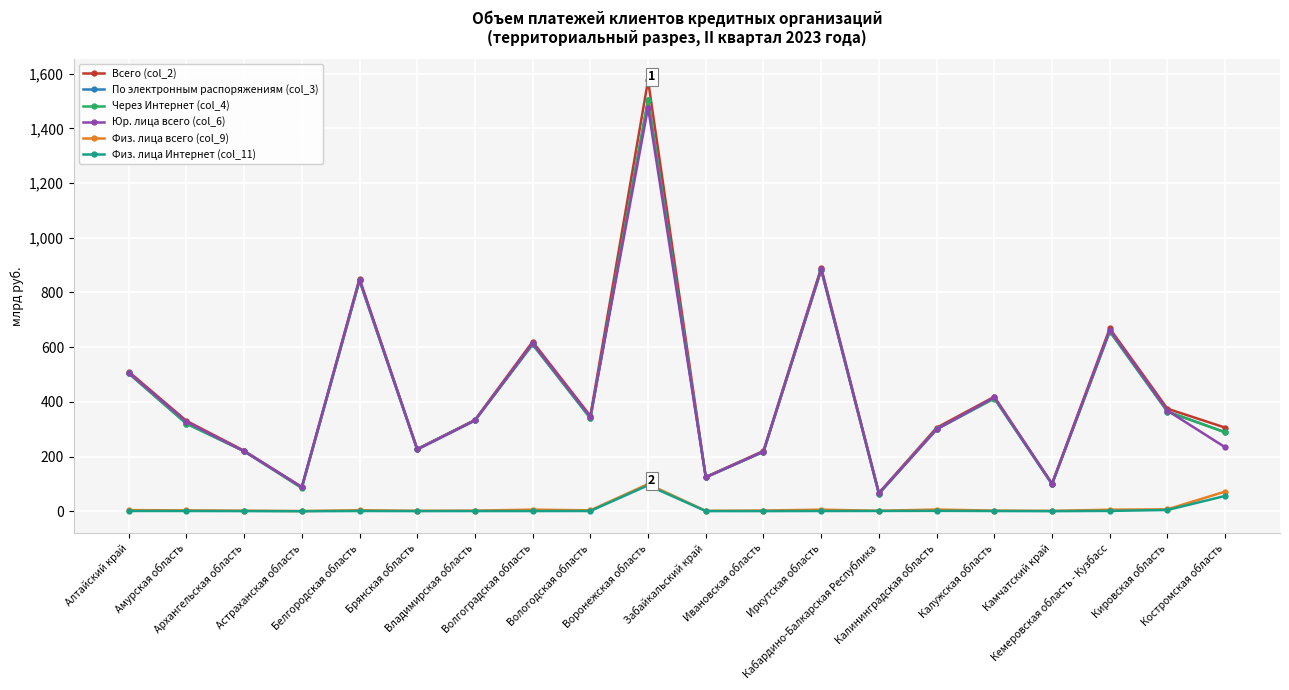

The Через Интернет (col_4) series shows 145.6 at Астраханская область. True or false?

False